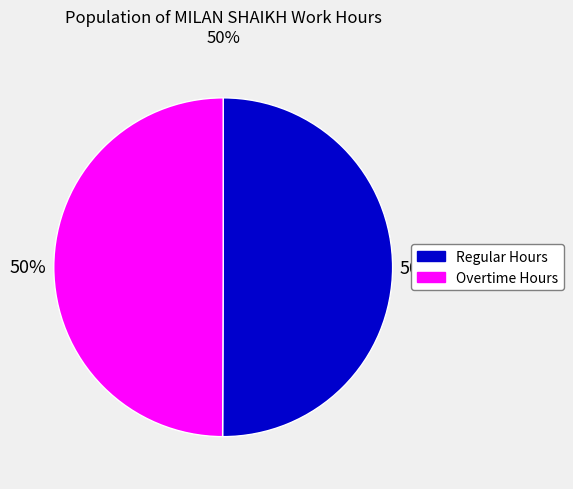

To the nearest percent, what is the average slice percentage?

50%